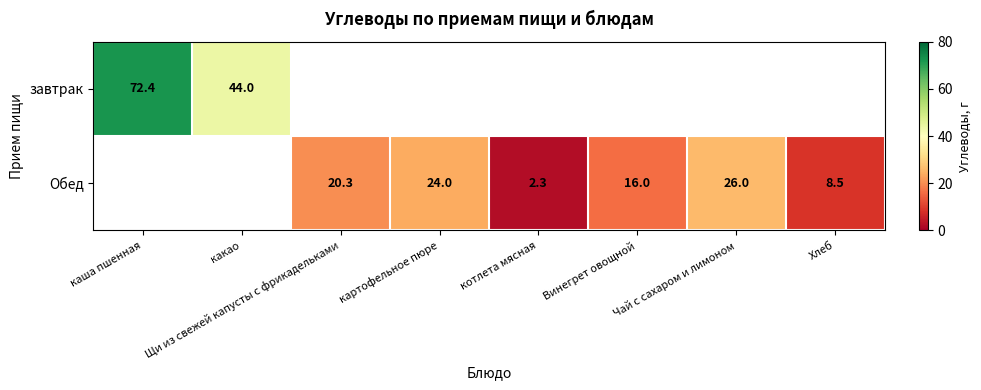

Is it true that Обед equals 26.0 at Чай с сахаром и лимоном?

True